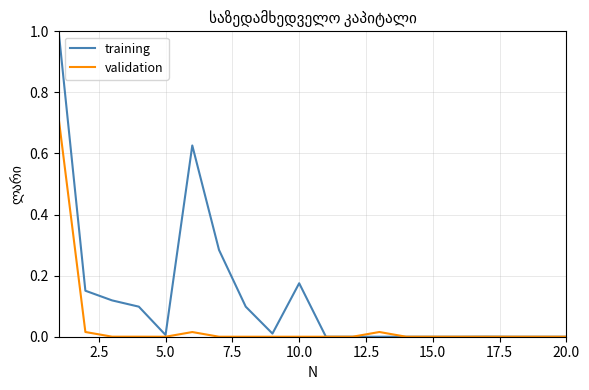

Which series has the largest total across all categories?

training